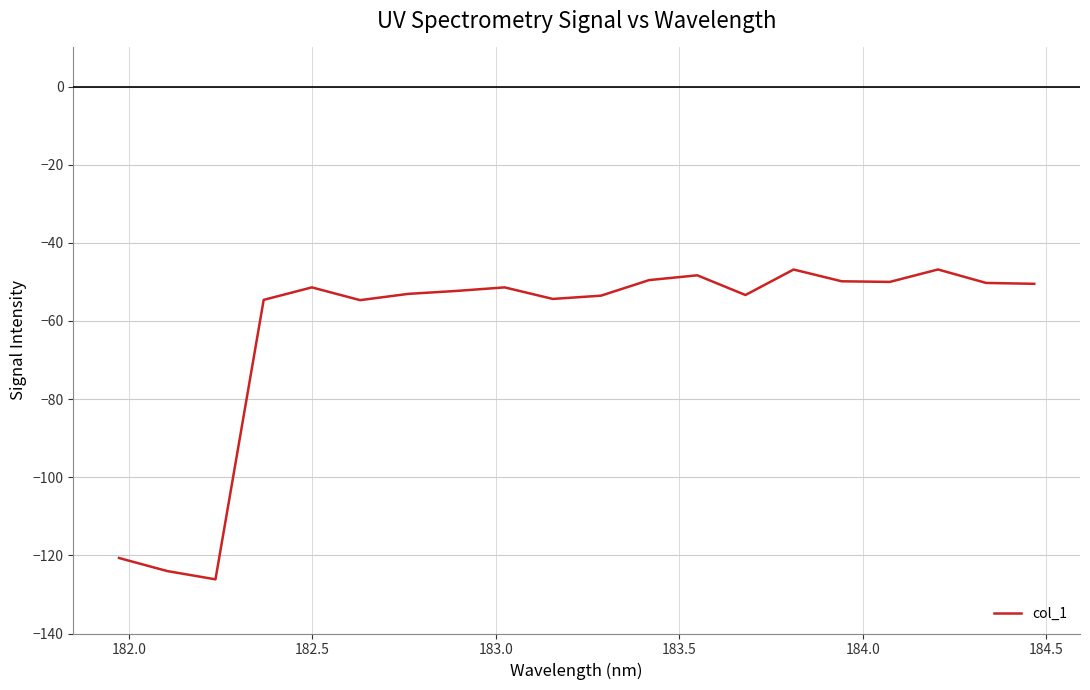

What is the difference between the maximum and minimum values?

79.3